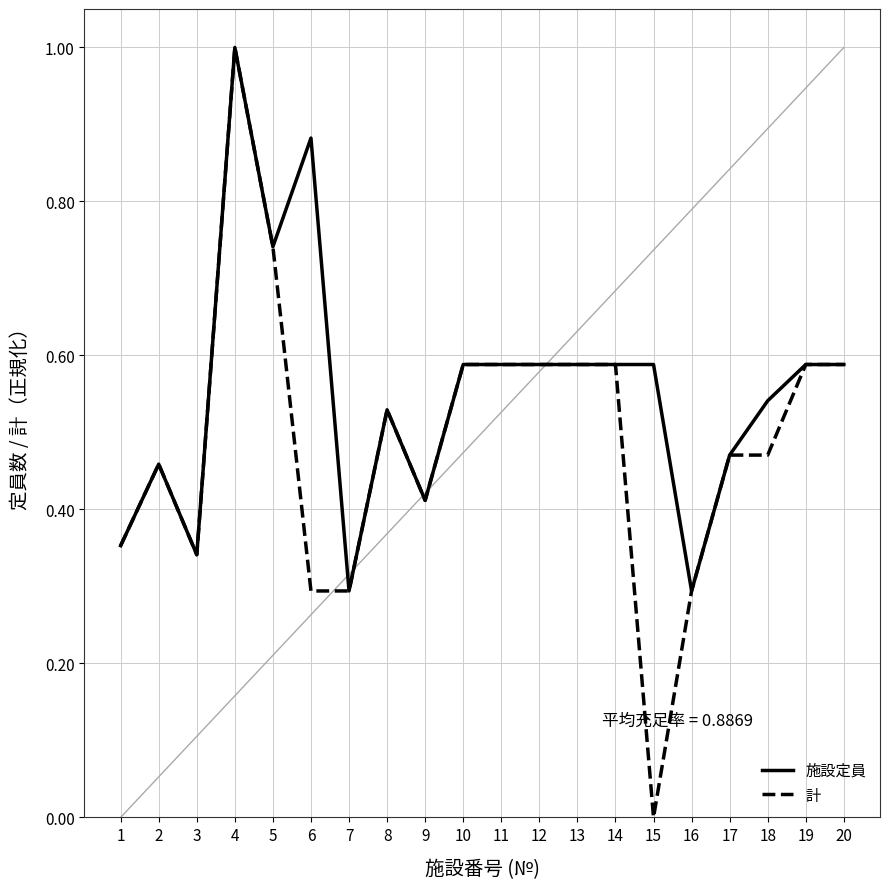

At how many categories does at least one series exceed 0?

20